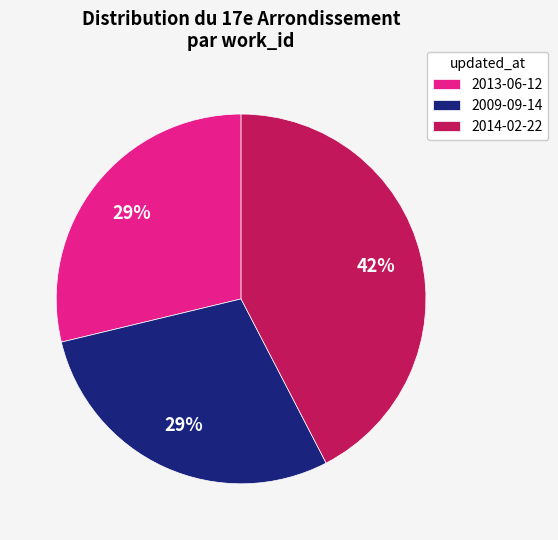

To the nearest percent, what is the average slice percentage?

33%